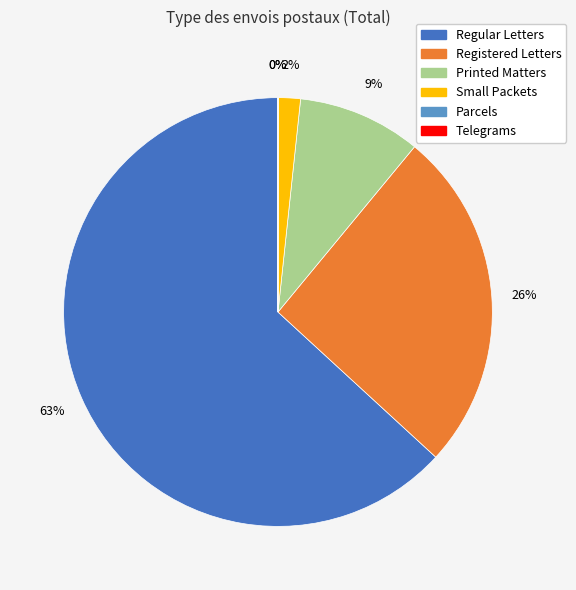

Combined, do Registered Letters and Printed Matters account for over 50%?

No